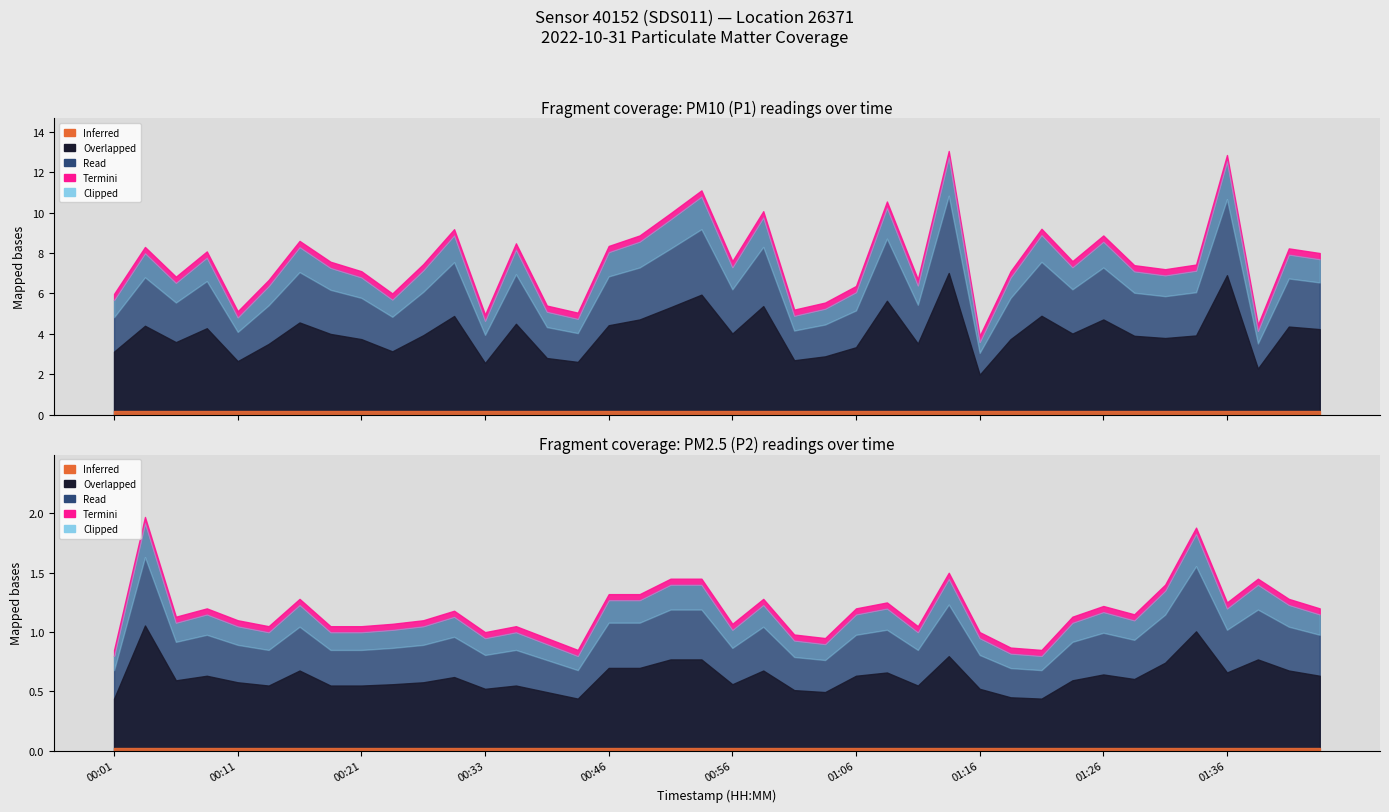

Reading left to right, transcribe all the data shown in this chart.

P1: 00:01=5.7	00:04=8.0	00:06=6.5	00:09=7.8	00:11=4.8	00:14=6.4	00:16=8.3	00:19=7.3	00:21=6.8	00:26=5.7	00:28=7.2	00:31=8.9	00:33=4.7	00:36=8.2	00:38=5.1	00:43=4.8	00:46=8.1	00:48=8.6	00:51=9.7	00:53=10.8	00:56=7.3	00:58=9.8	01:01=4.9	01:03=5.2	01:06=6.1	01:08=10.2	01:11=6.4	01:13=12.8	01:16=3.6	01:18=6.8	01:21=8.9	01:23=7.3	01:26=8.6	01:28=7.1	01:31=6.9	01:33=7.1	01:36=12.6	01:38=4.2	01:41=7.9	01:44=7.7
P2: 00:01=0.8	00:04=1.9	00:06=1.1	00:09=1.1	00:11=1.1	00:14=1.0	00:16=1.2	00:19=1.0	00:21=1.0	00:26=1.0	00:28=1.1	00:31=1.1	00:33=0.9	00:36=1.0	00:38=0.9	00:43=0.8	00:46=1.3	00:48=1.3	00:51=1.4	00:53=1.4	00:56=1.0	00:58=1.2	01:01=0.9	01:03=0.9	01:06=1.1	01:08=1.2	01:11=1.0	01:13=1.4	01:16=0.9	01:18=0.8	01:21=0.8	01:23=1.1	01:26=1.2	01:28=1.1	01:31=1.4	01:33=1.8	01:36=1.2	01:38=1.4	01:41=1.2	01:44=1.1